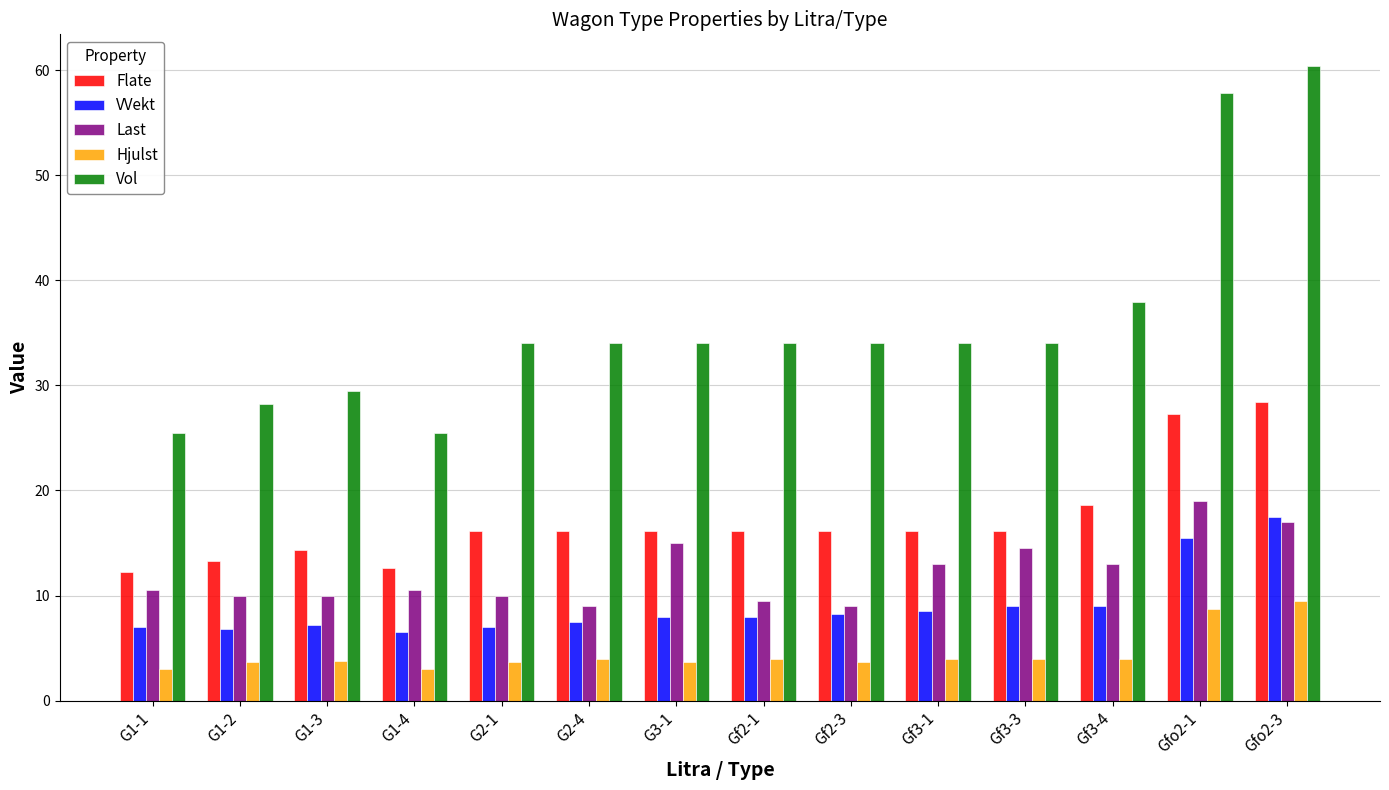

Which series changed the most between Gf3-4 and Gfo2-3?

Vol